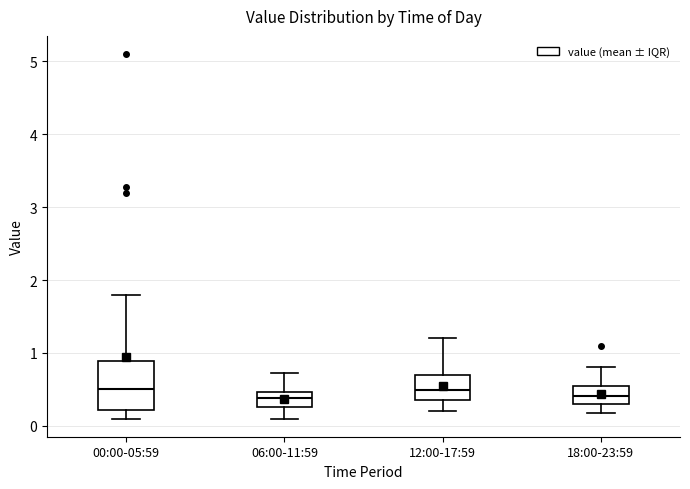

Where does the median line of the box for 00:00-05:59 sit on the y-axis? The values are not printed on the chart, so give them approximately, as read against the axis.

0.5